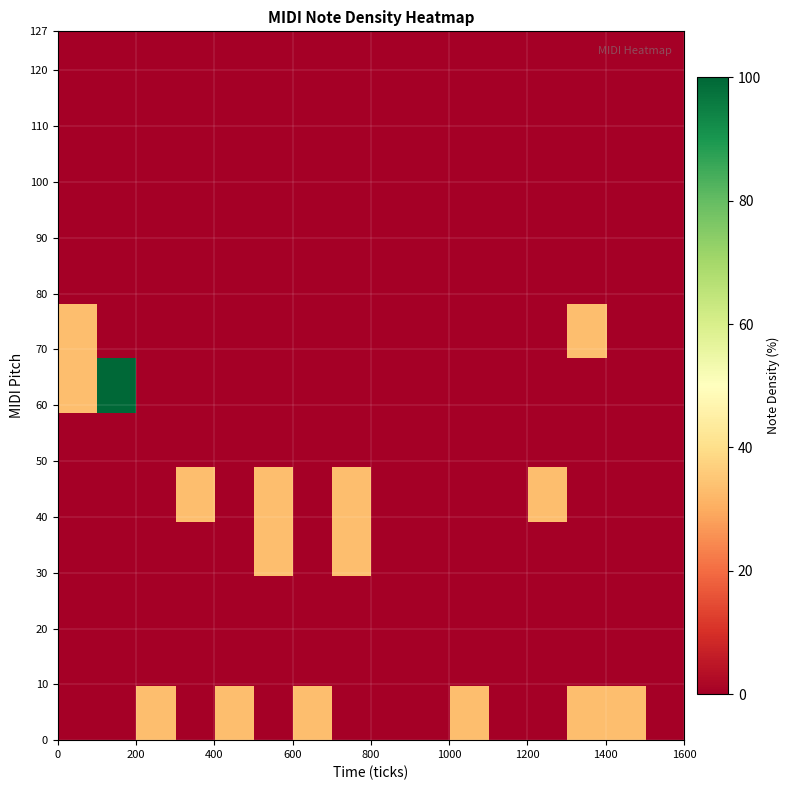

At how many categories does at least one series exceed 66?

1